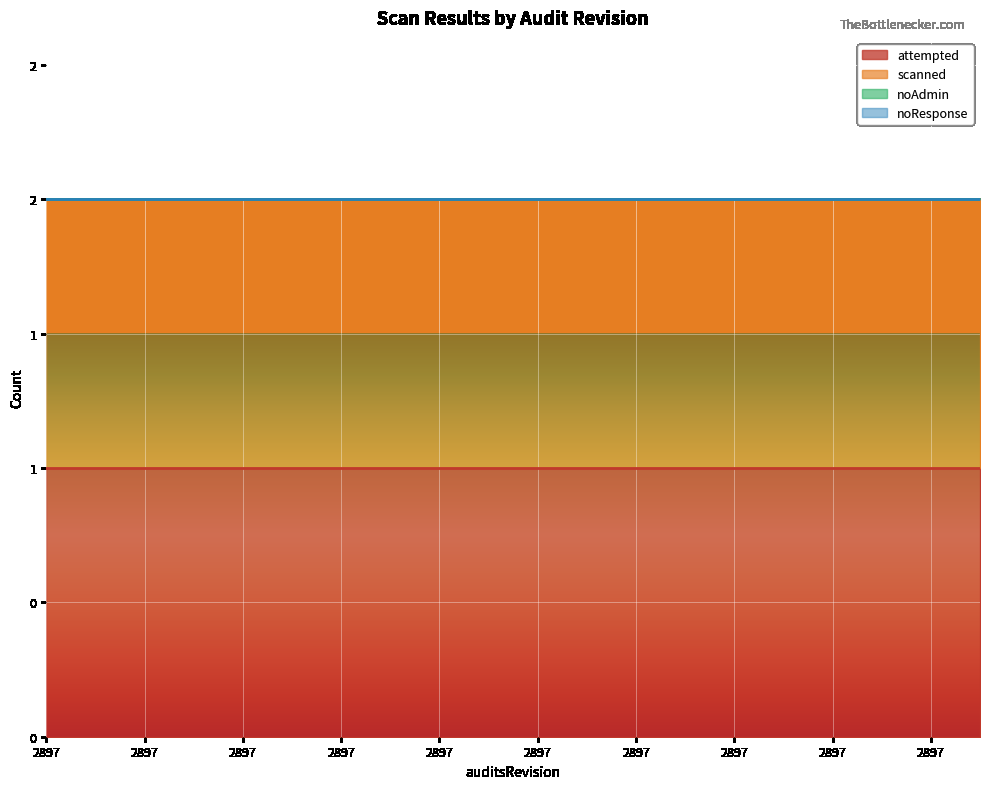

What is the total value across all series at 2897?

2